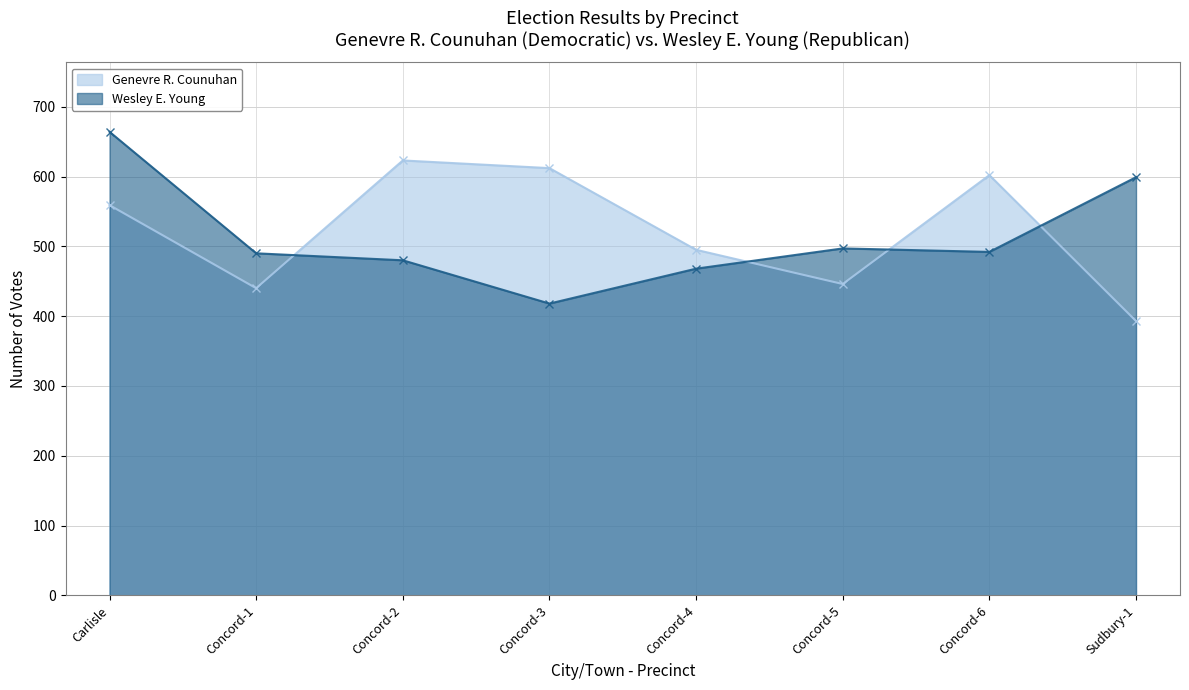

What is the average value of the Wesley E. Young series?

514